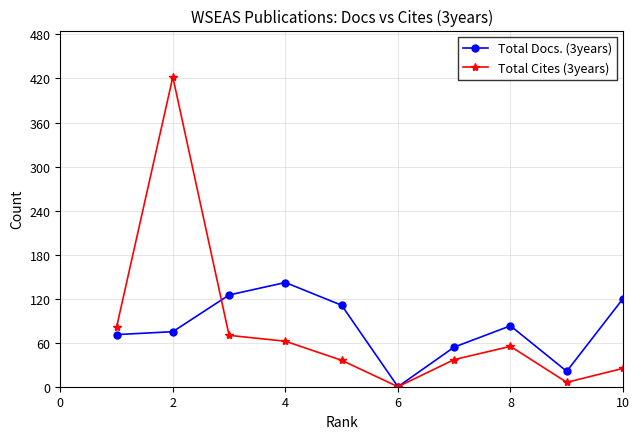

At how many categories does at least one series exceed 105?

5